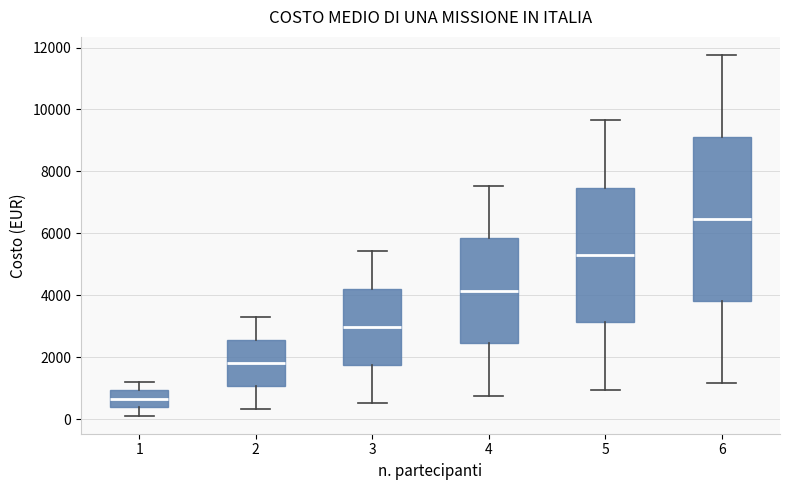

Which box has the highest median line?

6